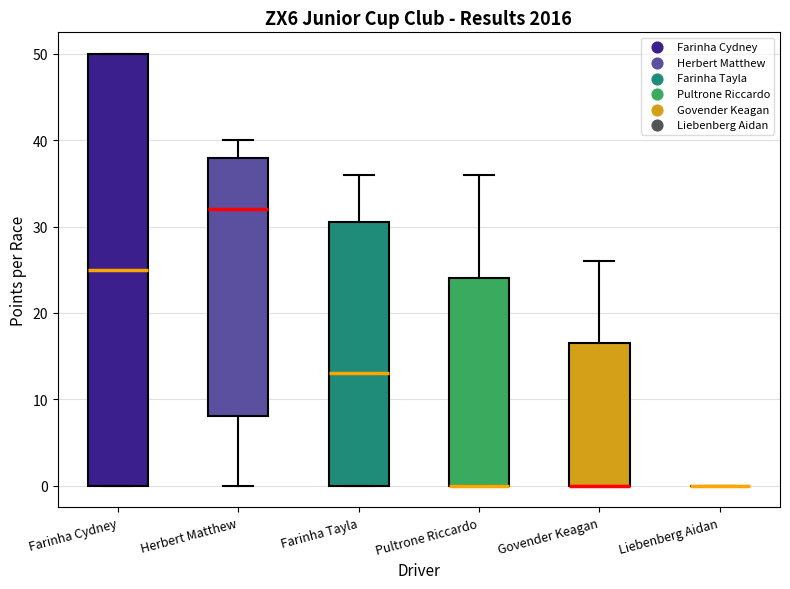

Reading left to right, read every box against the y-axis: the position of its median line, the range the box covers, and the ends of its whiskers. The values are not printed on the chart, so give them approximately, as read against the axis.

Farinha Cydney: median 25, box 0 to 50, whiskers 0 to 50
Herbert Matthew: median 32, box 8 to 38, whiskers 0 to 40
Farinha Tayla: median 13, box 0 to 31, whiskers 0 to 36
Pultrone Riccardo: median 0 (drawn on the box's lower edge), box 0 to 24, whiskers 0 to 36
Govender Keagan: median 0 (drawn on the box's lower edge), box 0 to 17, whiskers 0 to 26
Liebenberg Aidan: box collapsed to a line at 0, whiskers 0 to 0